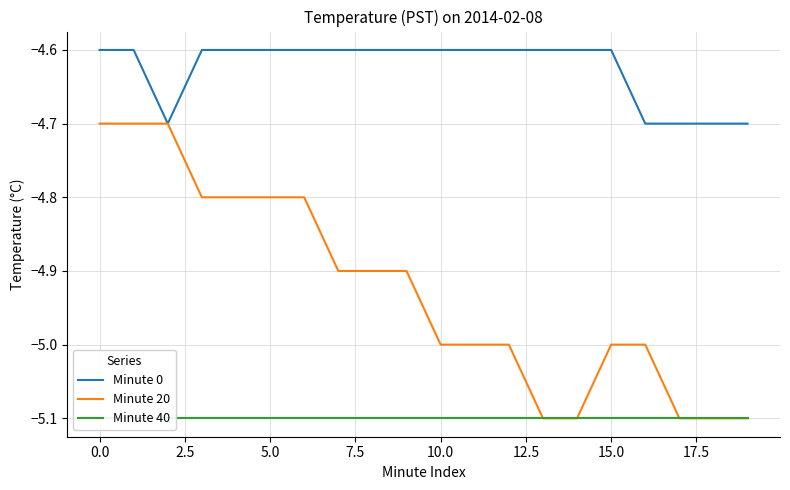

Which series has the largest total across all categories?

Minute 0